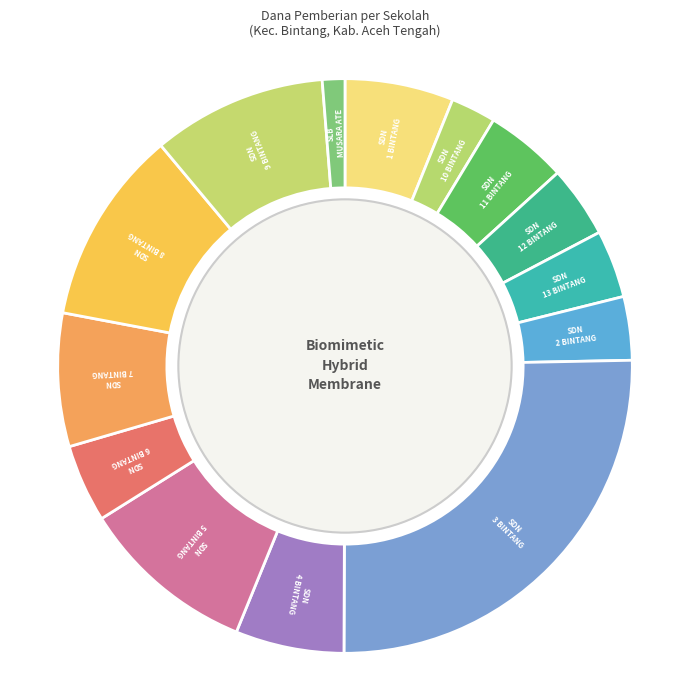

How many slices are in this pie chart?

14